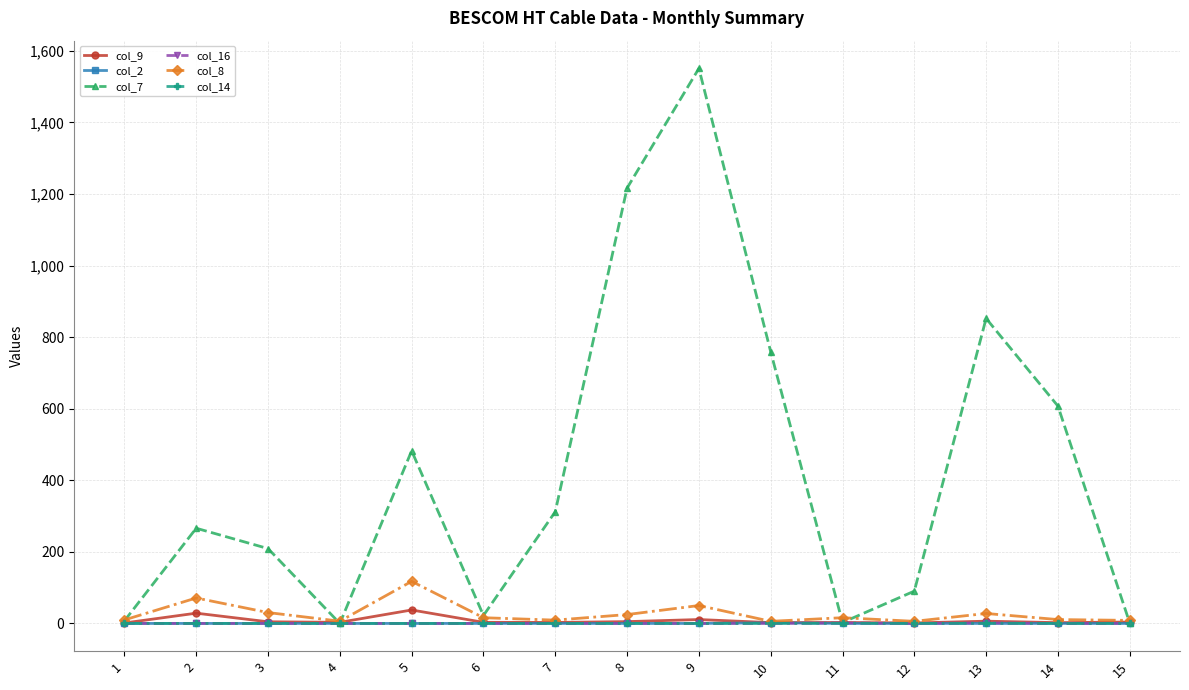

At which category does the chart reach its peak across all series?

9